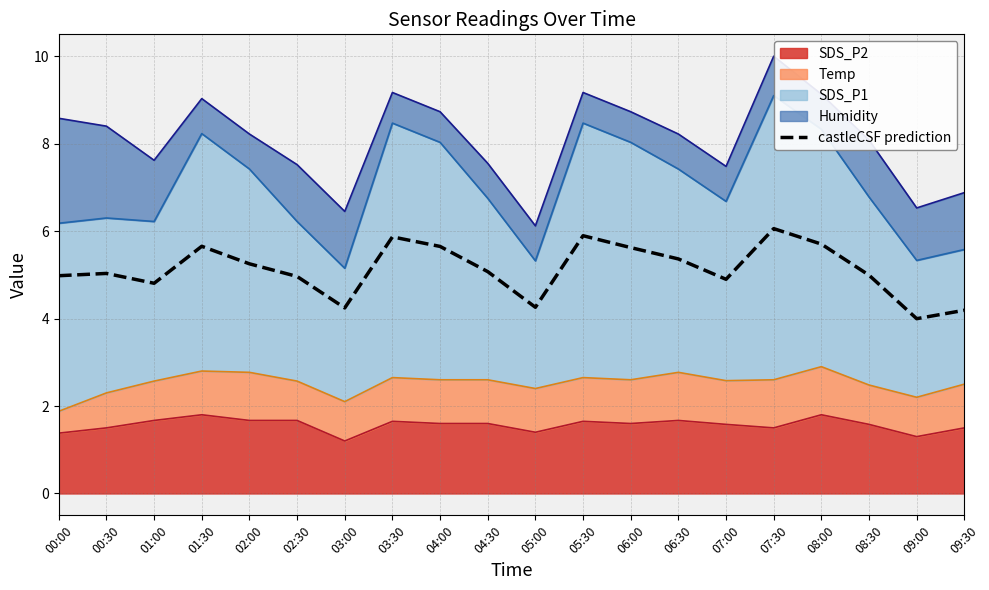

True or false: the data shows 1.6 at 07:00.

False